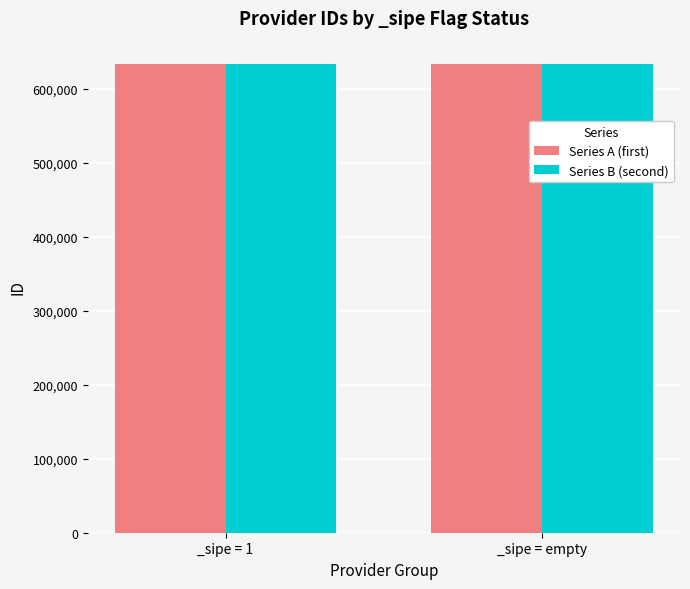

What is the total value across all series at _sipe = empty?

1266434